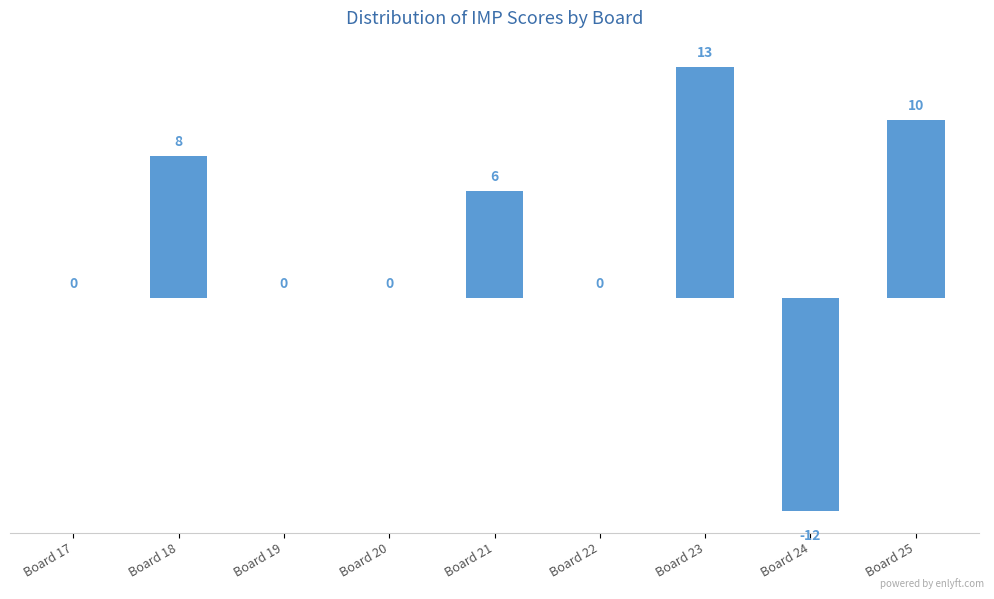

Reading left to right, extract all data points from this chart.

0	8	0	0	6	0	13	-12	10